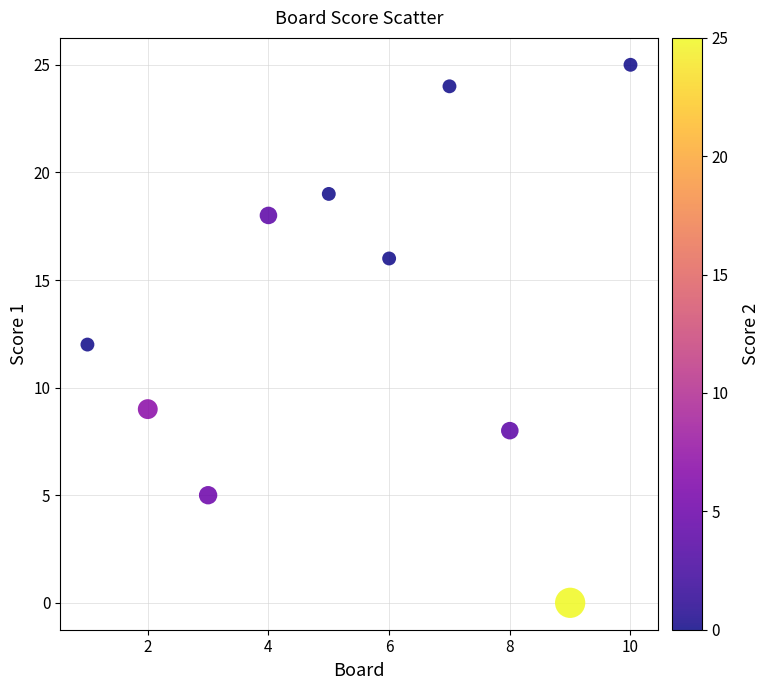

What is the average X value?

6